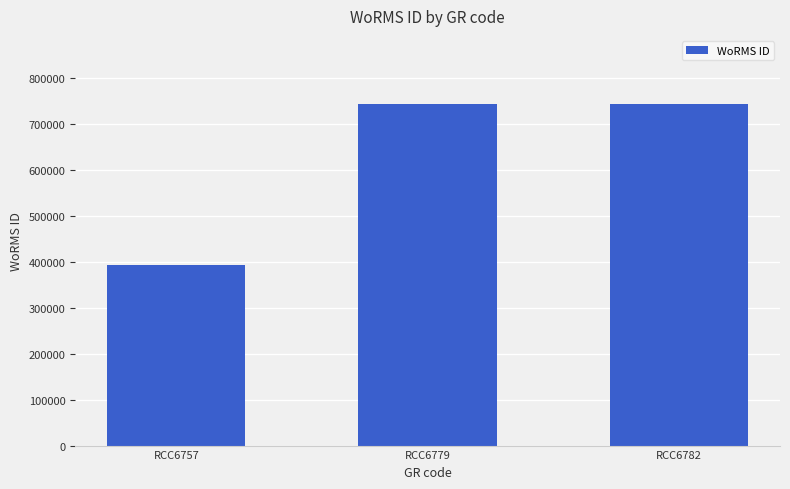

What is the change in value from RCC6757 to RCC6782?

+349089